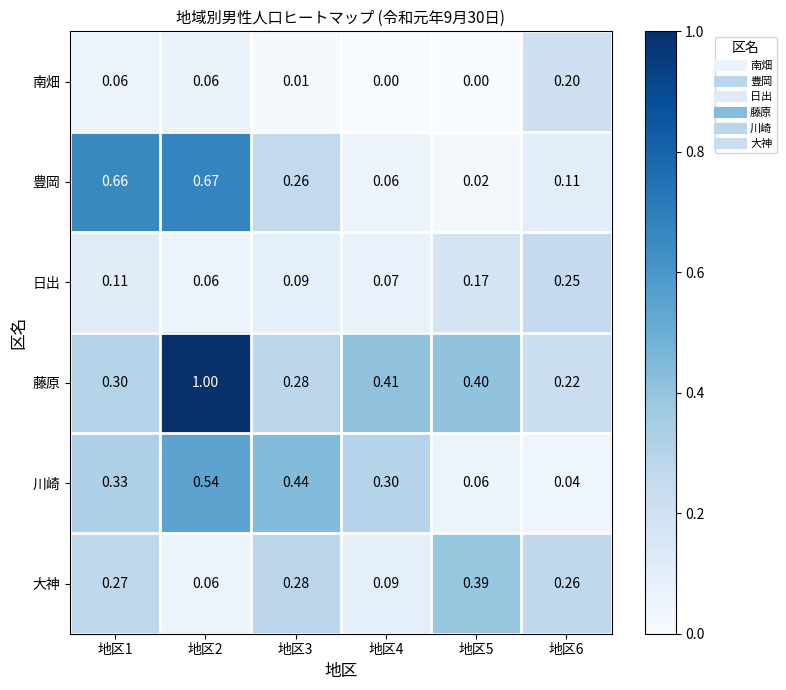

Rank the series by their maximum value, from lowest to highest.

南畑, 日出, 大神, 川崎, 豊岡, 藤原